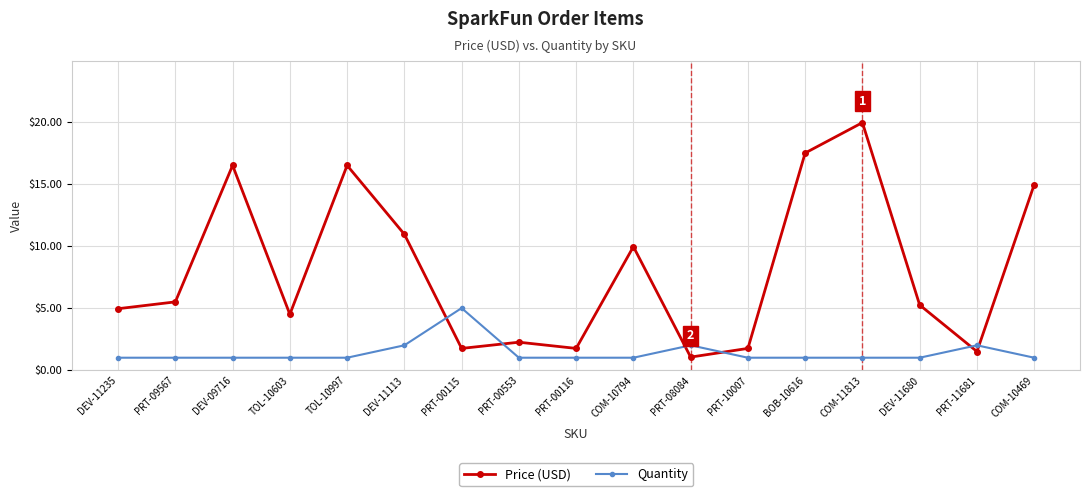

What is the difference between the maximum and second lowest values in the Quantity series?

4.0